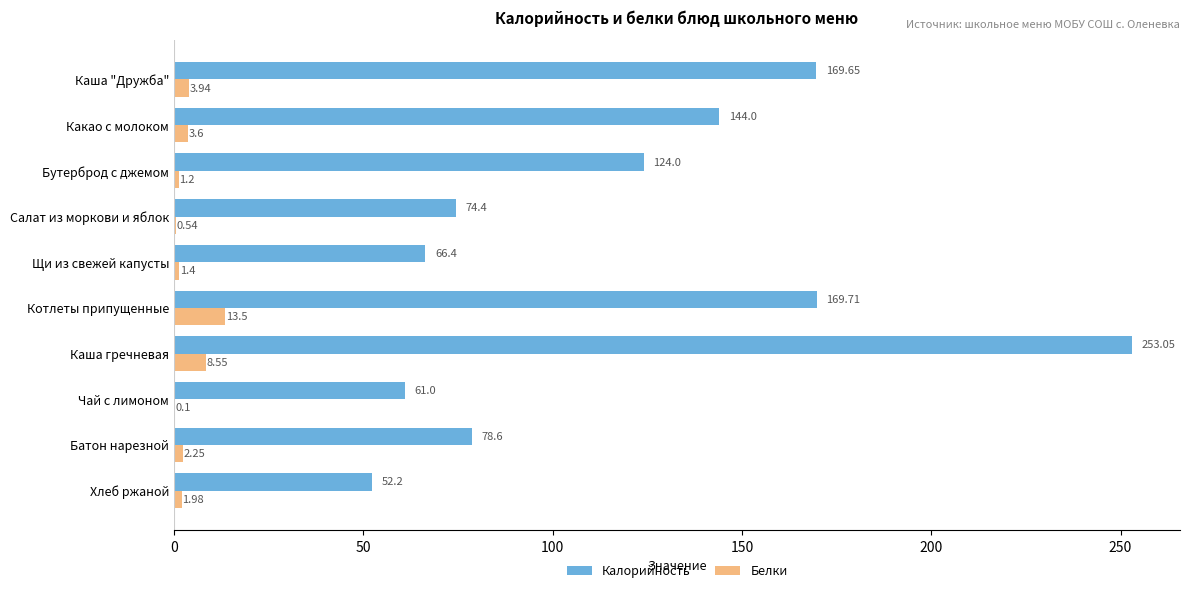

Between Какао с молоком and Бутерброд с джемом, which series saw the biggest shift?

Калорийность